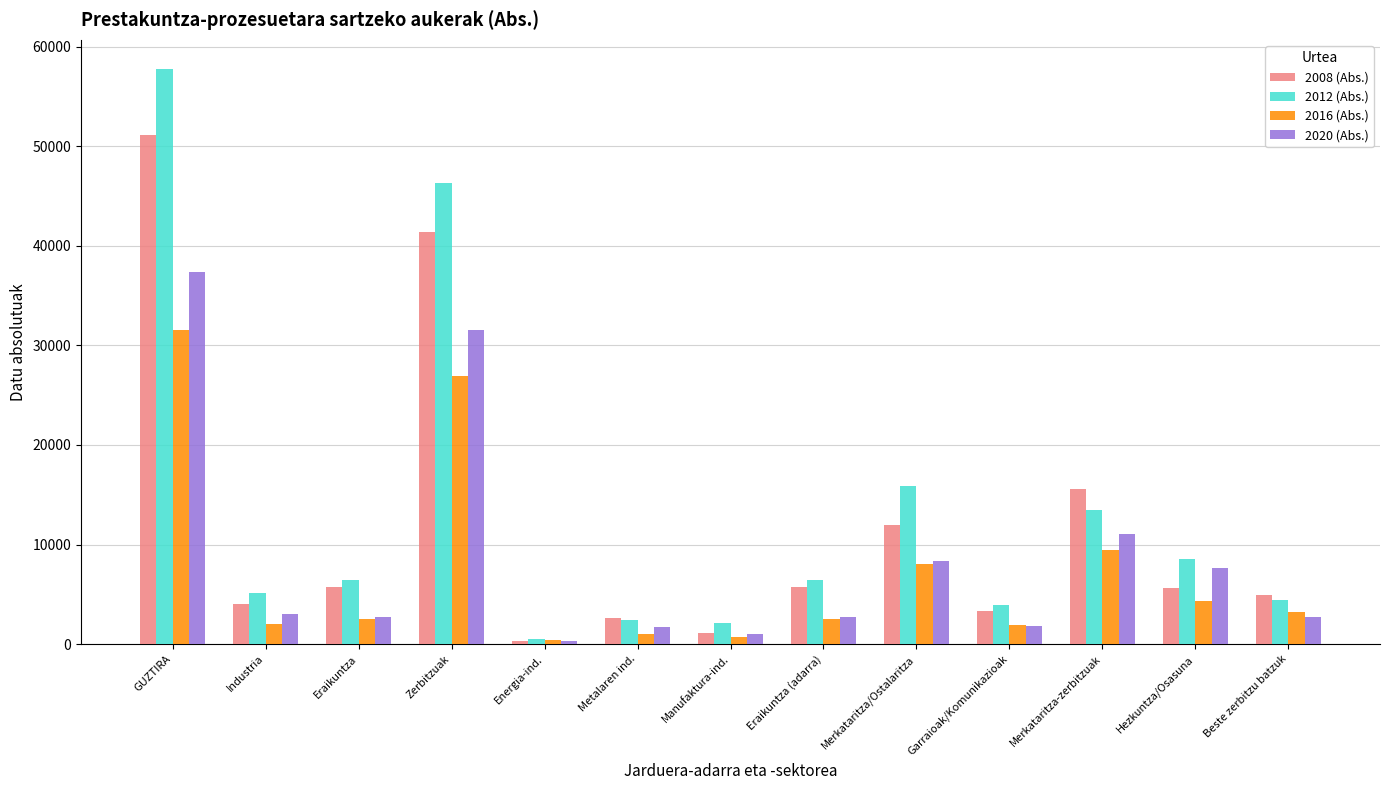

How many values in the 2008 (Abs.) series exceed 5607?

7